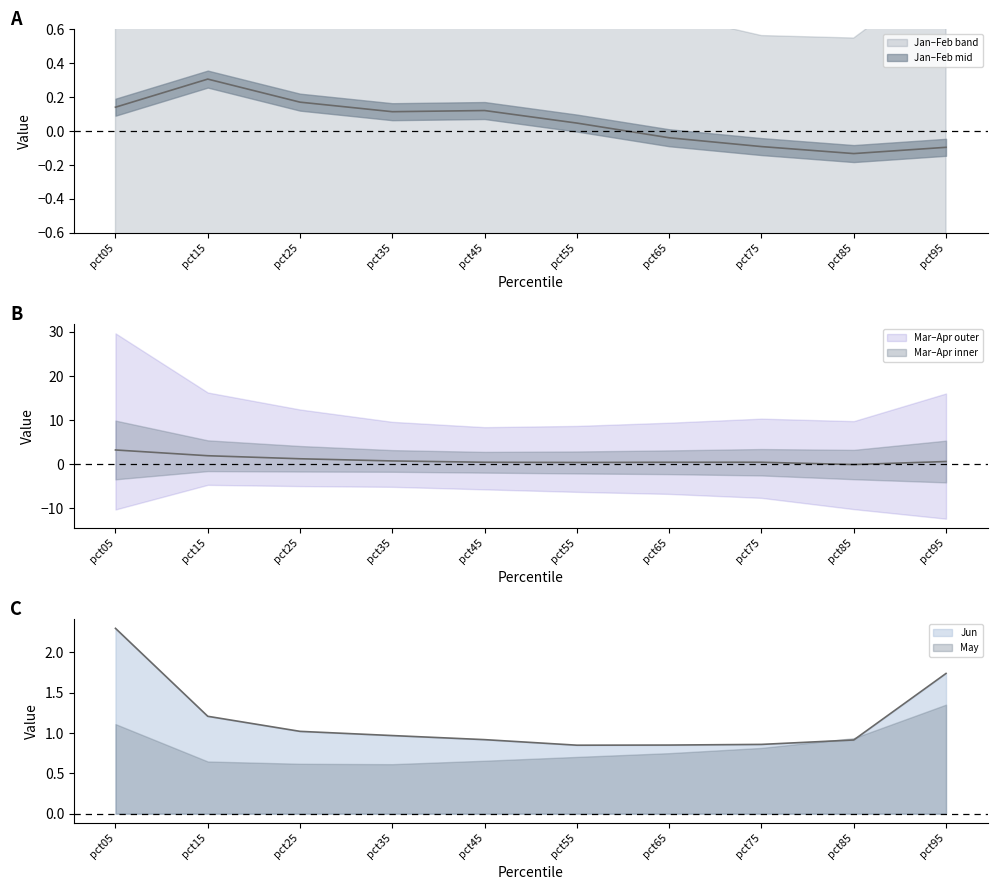

What is the sum of the May values at pct55 and pct35?

1.3